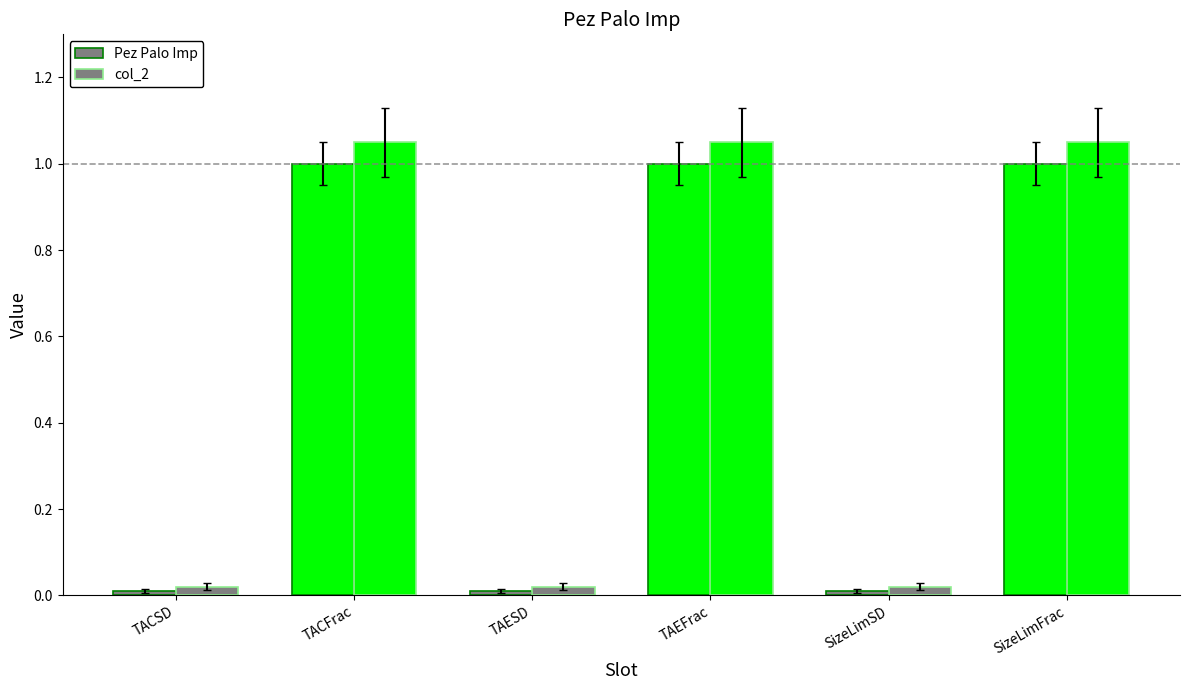

True or false: col_2 has a value of 1.1 at TAEFrac.

True